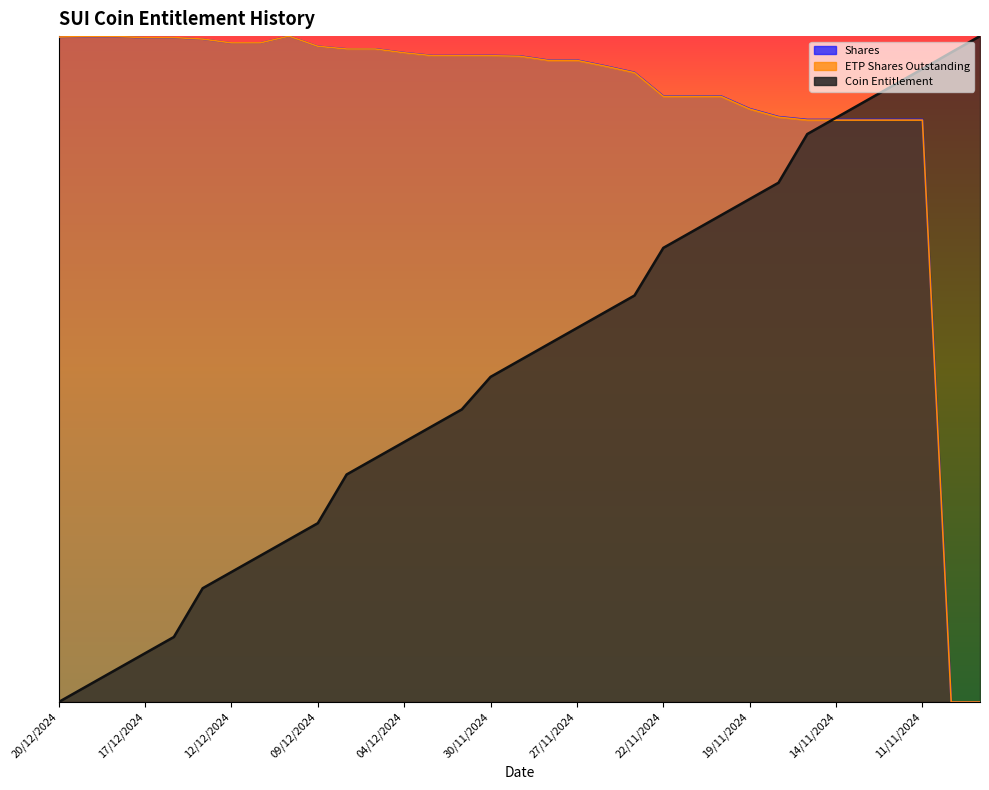

What value does the Shares series have at 14/11/2024?

0.9